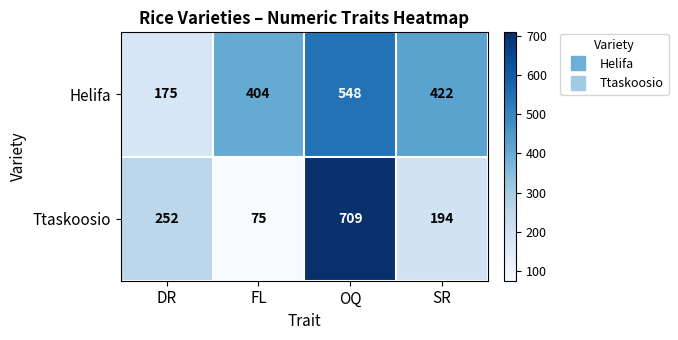

What is the sum of all Ttaskoosio values?

1230